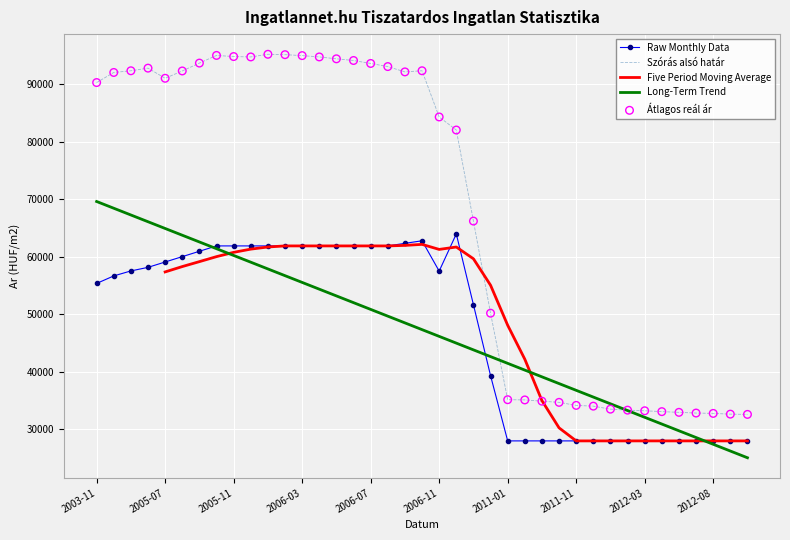

Which series has the widest spread of Y values?

Szoras_also_hatar